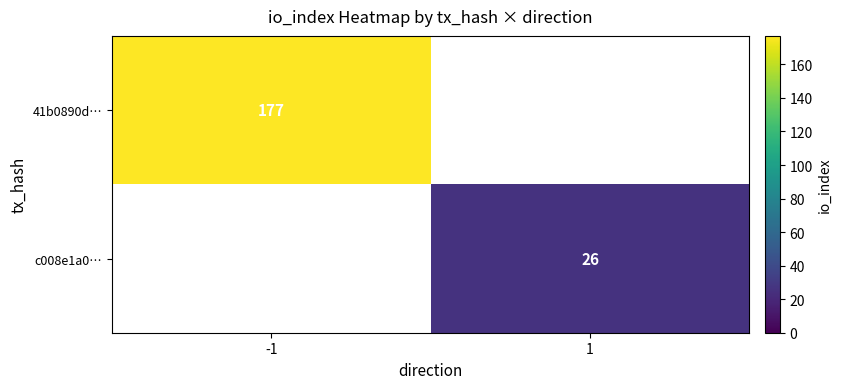

The value of 41b0890d… at -1 is 238. True or false?

False